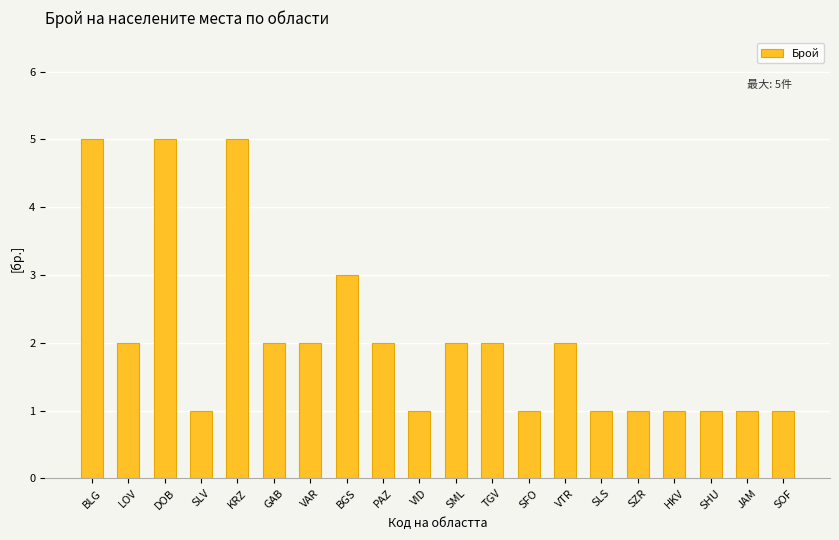

What is the maximum value shown in the chart?

5